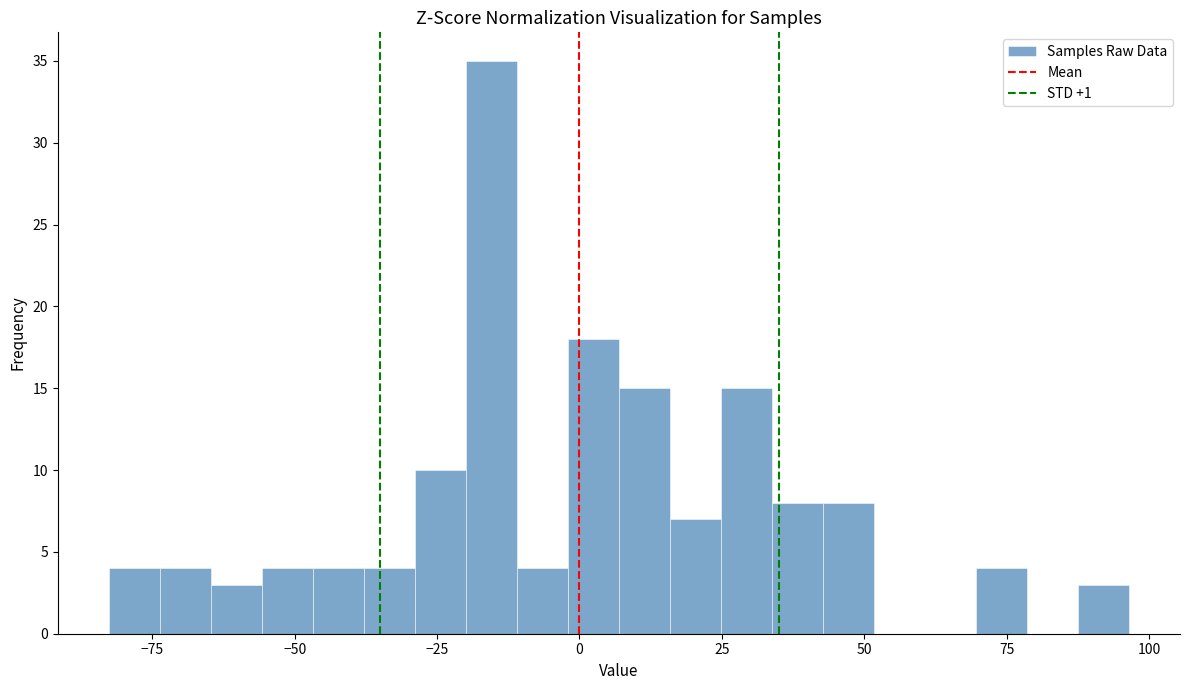

Around what value on the x-axis is the tallest bar? Give the approximate position of its centre, as read against the axis.

-15